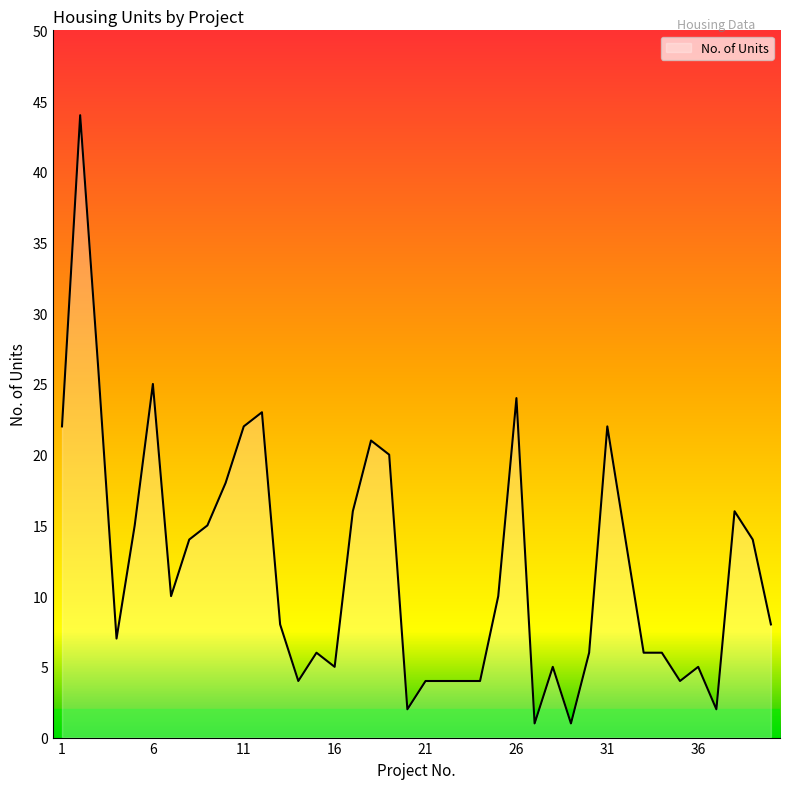

Does the chart display data point markers on the line(s)?

No